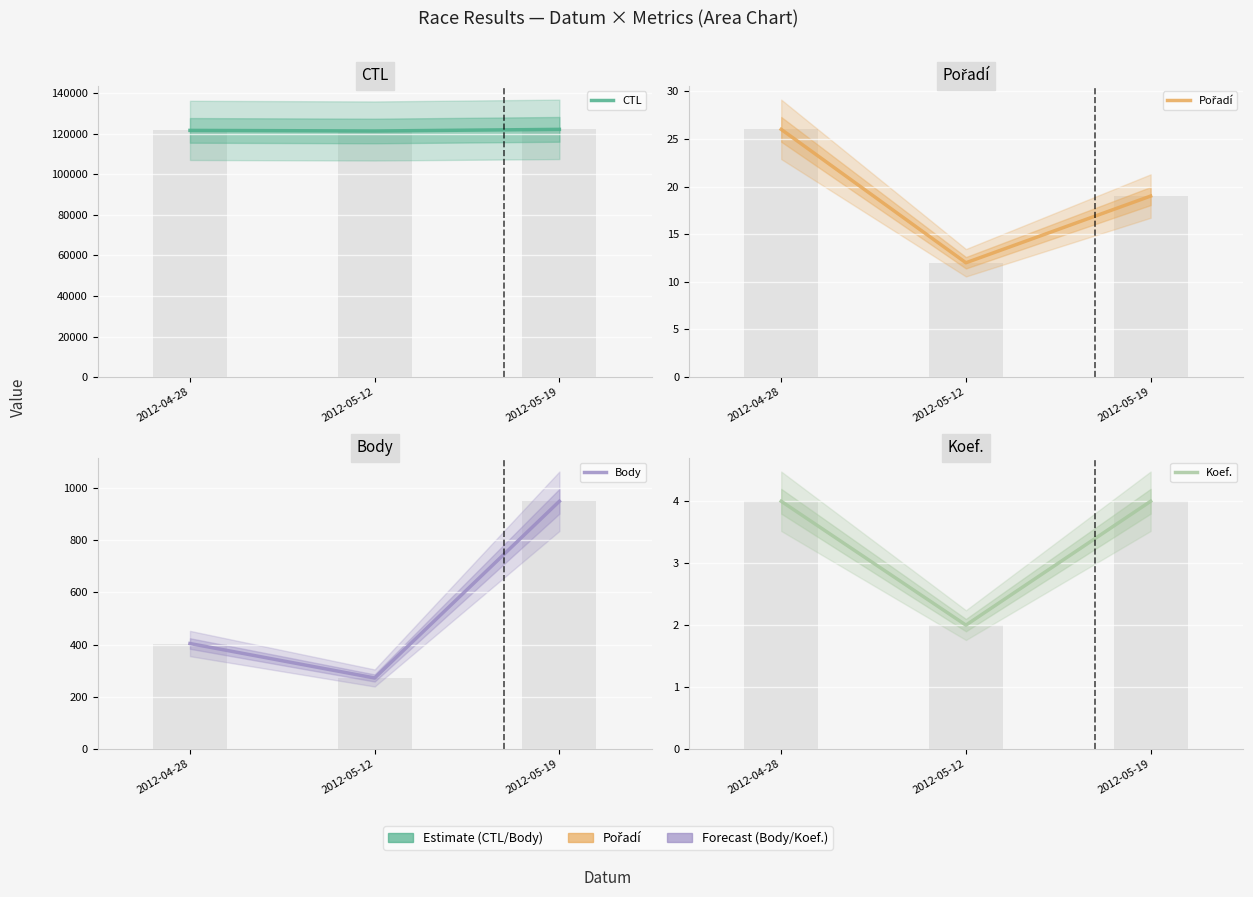

What is the total value across all series at 2012-04-28?

122036